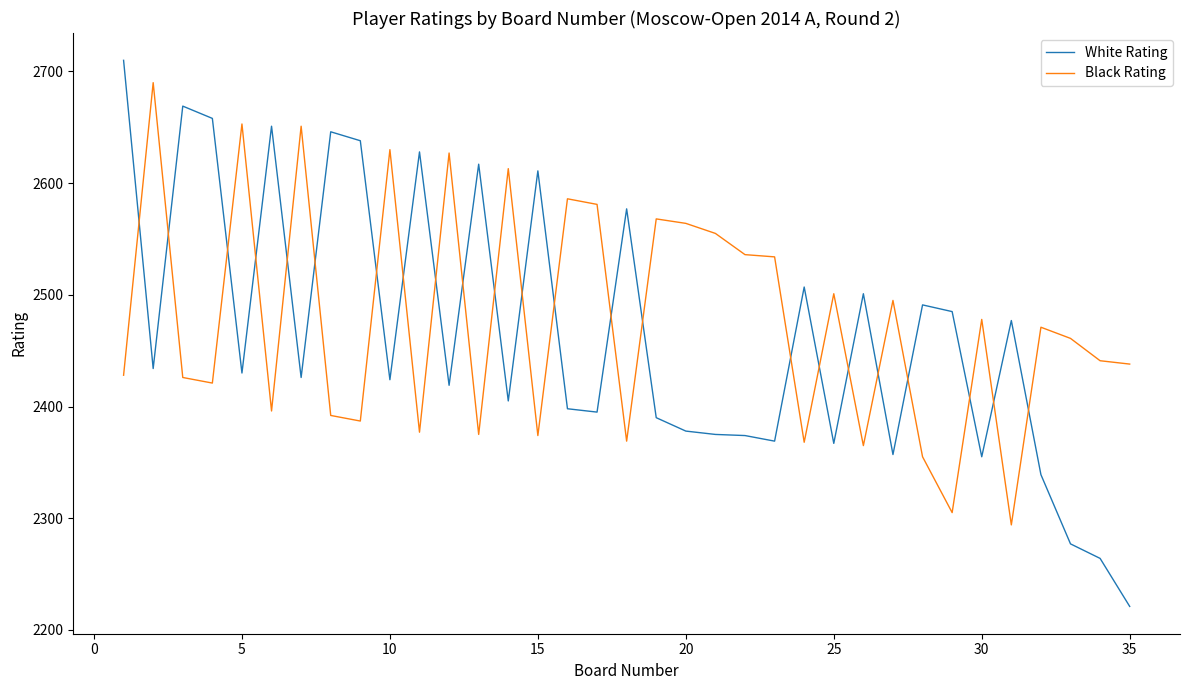

What is the difference between the maximum and minimum values in the White Rating series?

489